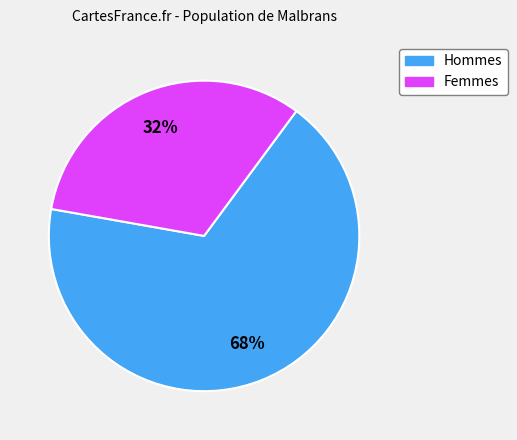

Is there a majority slice in this chart?

Yes